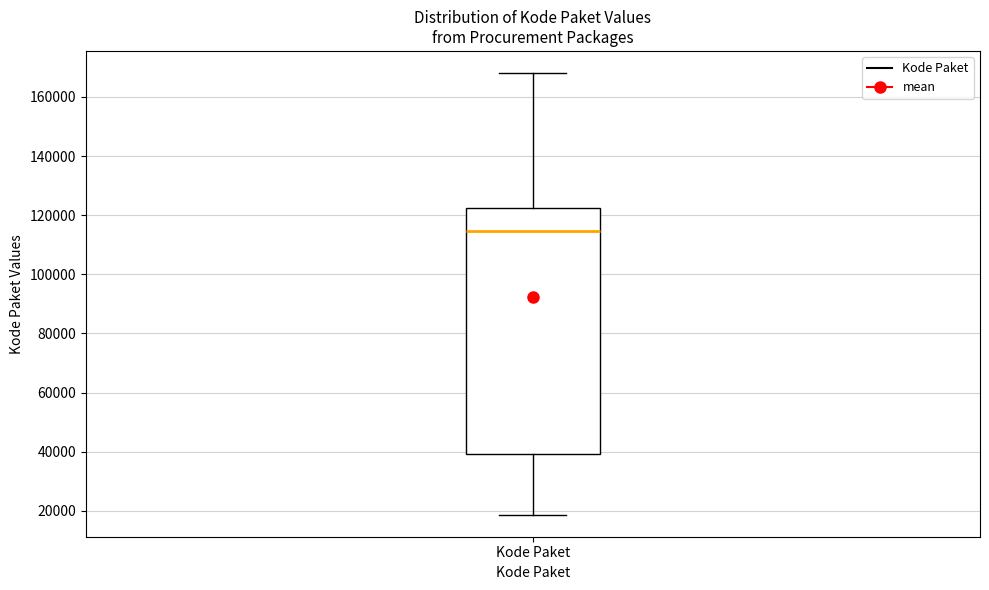

Where does the upper whisker of the box for Kode Paket end on the y-axis? The values are not printed on the chart, so give them approximately, as read against the axis.

168000